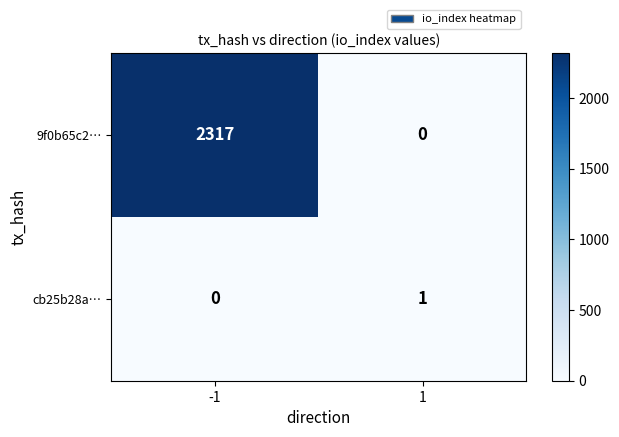

Reading right to left, extract all data points from this chart.

9f0b65c2…: 0	2317
cb25b28a…: 1	0